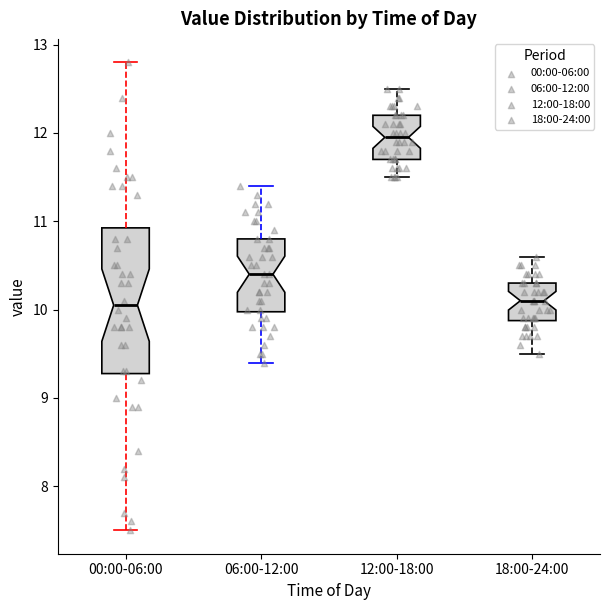

Reading left to right, read every box against the y-axis: the position of its median line, the range the box covers, and the ends of its whiskers. The values are not printed on the chart, so give them approximately, as read against the axis.

00:00-06:00: median 10.1, box 9.3 to 10.9, whiskers 7.5 to 12.8
06:00-12:00: median 10.4, box 10.0 to 10.8, whiskers 9.4 to 11.4
12:00-18:00: median 12.0, box 11.7 to 12.2, whiskers 11.5 to 12.5
18:00-24:00: median 10.1, box 9.9 to 10.3, whiskers 9.5 to 10.6